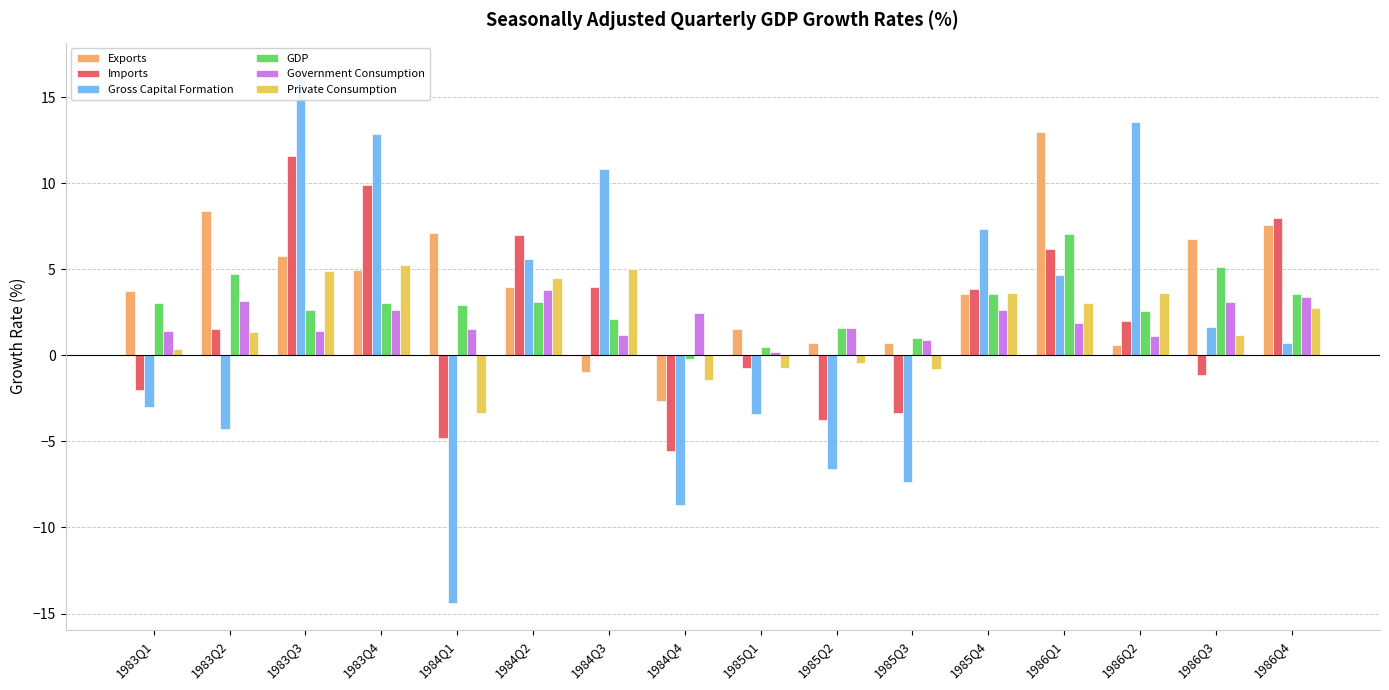

Between 1986Q1 and 1985Q4, which is larger?

1986Q1